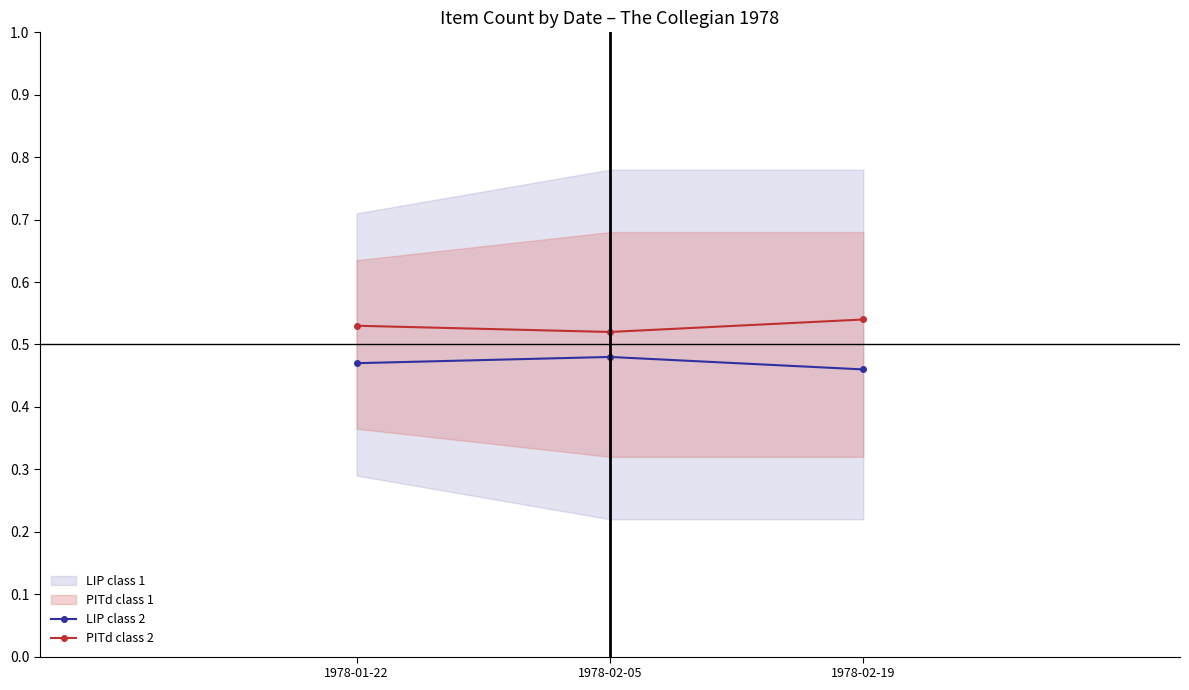

How many PITd class 2 values are between 0 and 1?

3